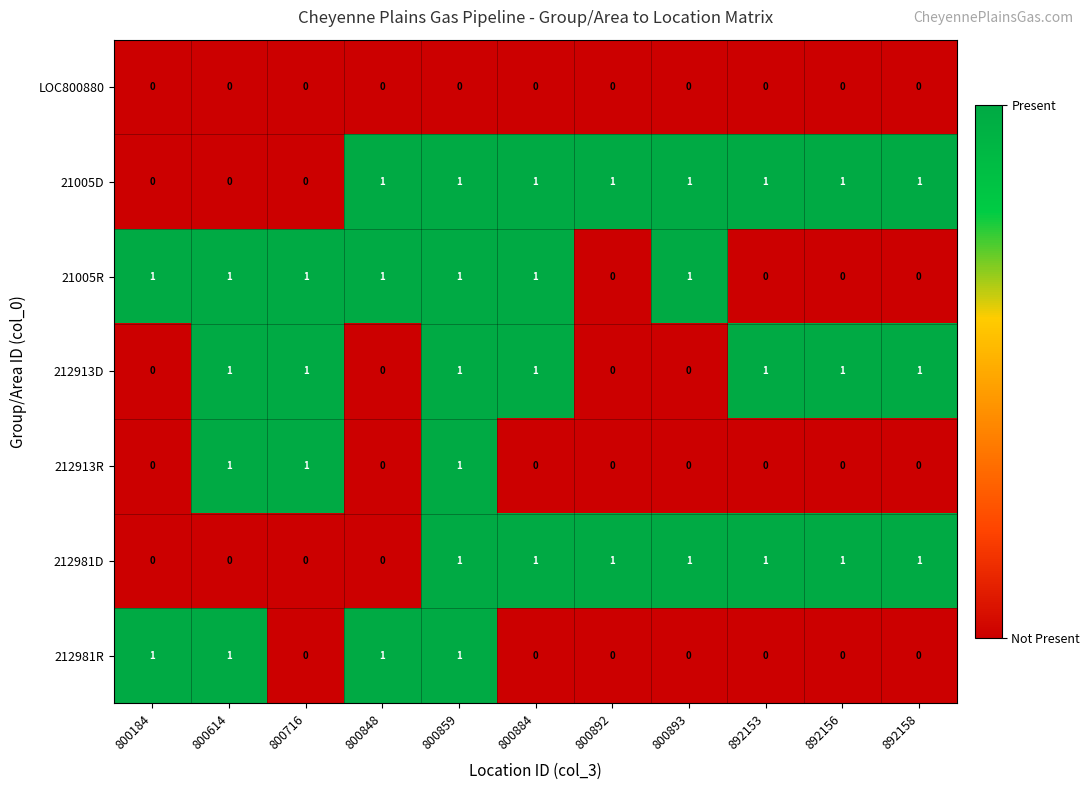

At which category is the sum across all series the highest?

800859